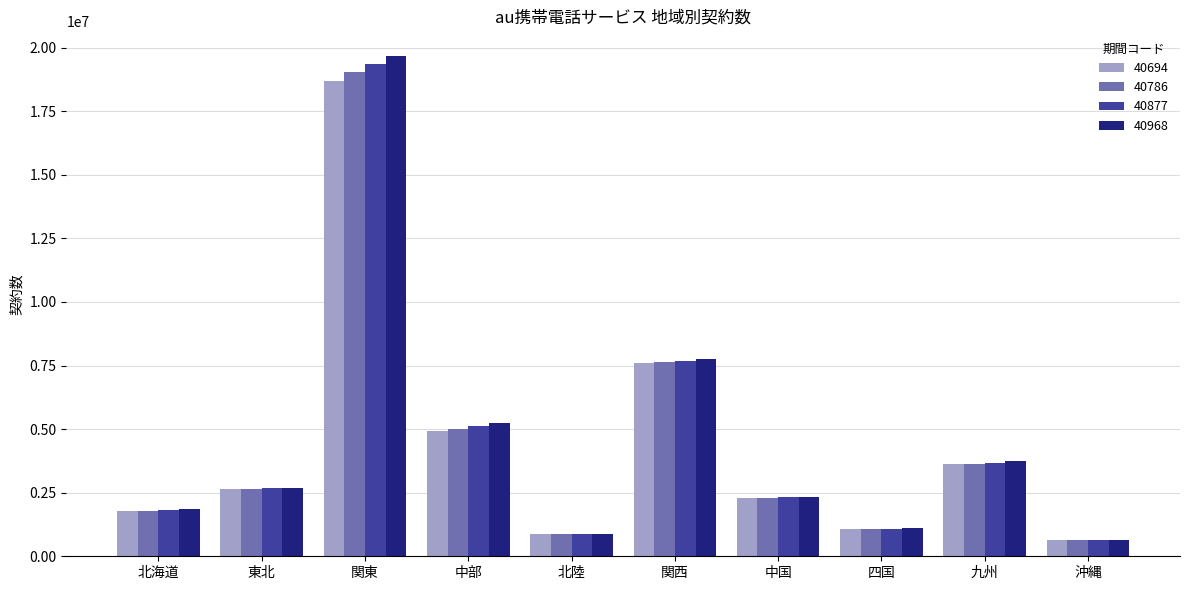

How many categories are shown in the chart?

10